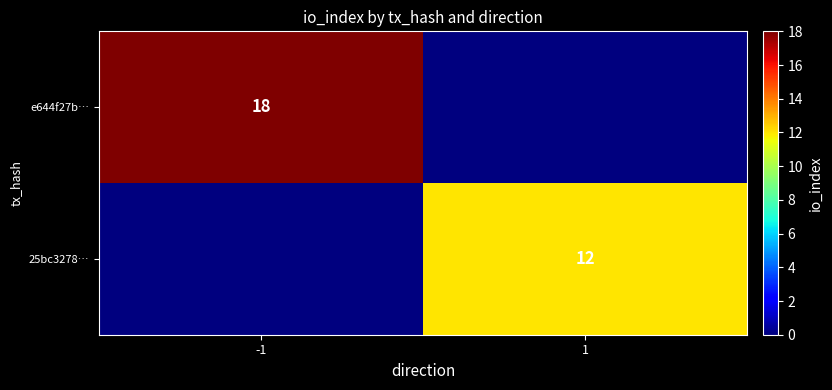

Count the number of data series in this chart.

2